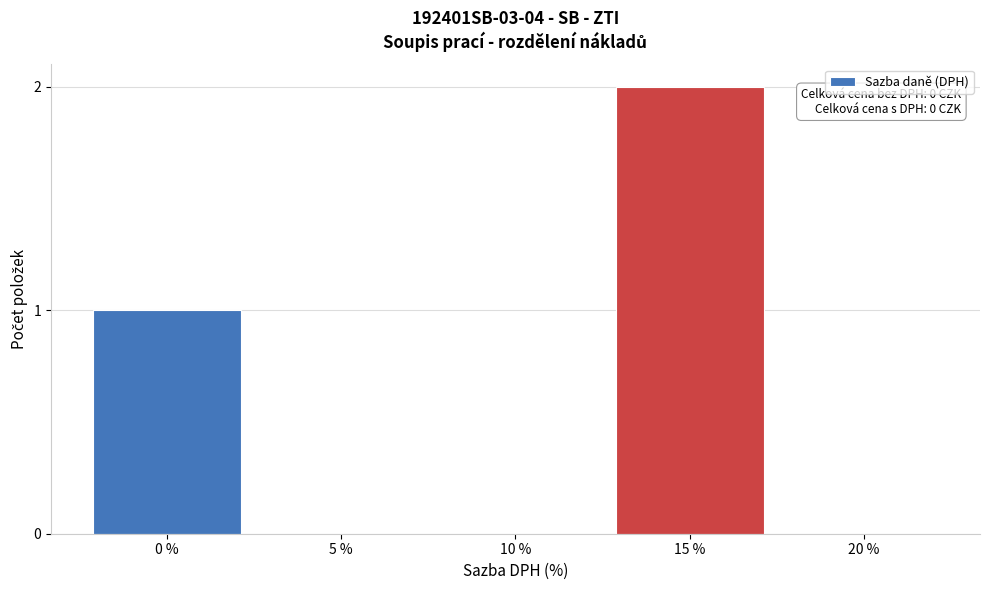

Reading right to left, extract all data points from this chart.

20 %=0	15 %=2	10 %=0	5 %=0	0 %=1